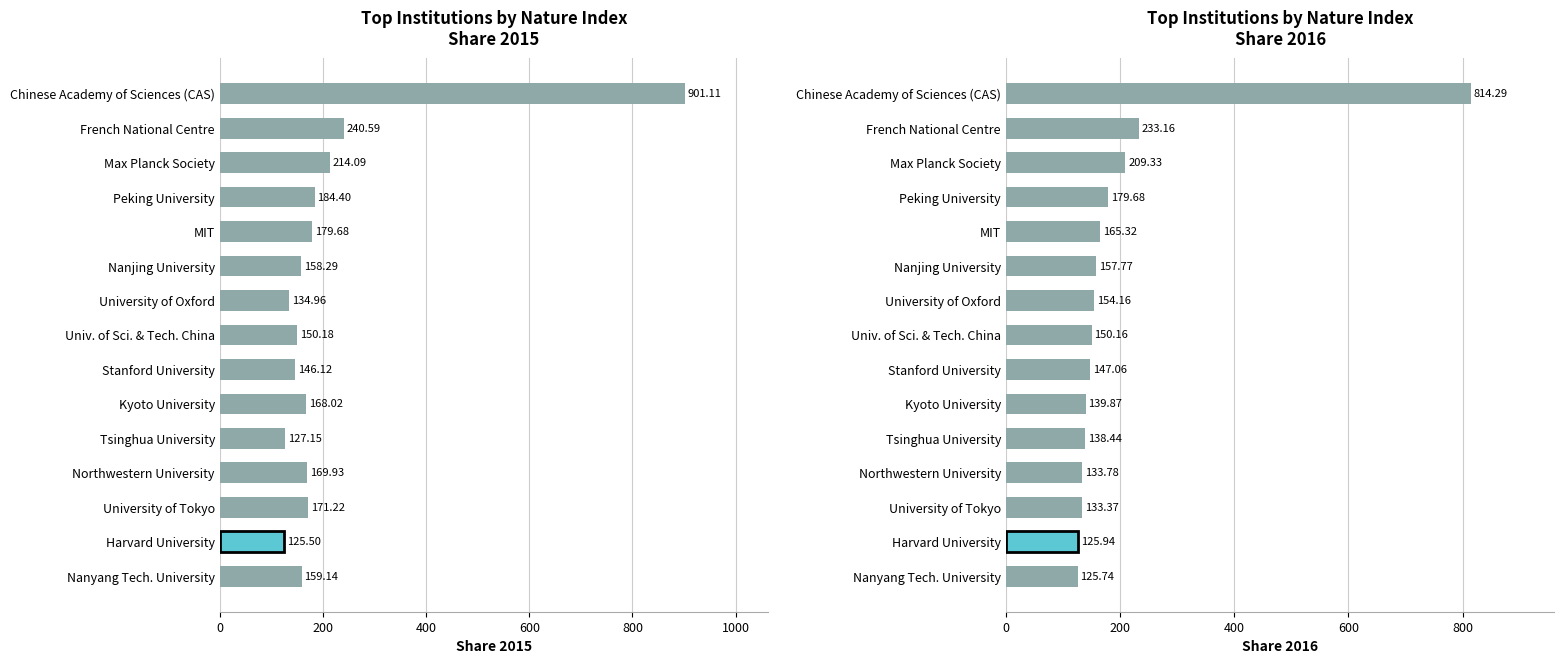

The value of Share 2016 at Chinese Academy of Sciences (CAS) is 405.6. True or false?

False